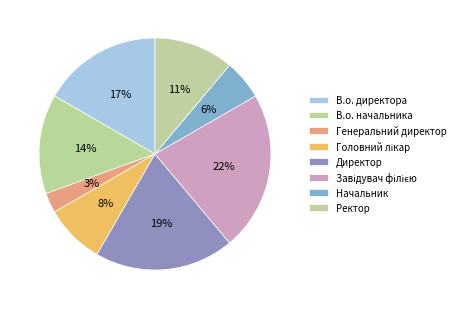

Which slice is the largest?

Завідувач філією